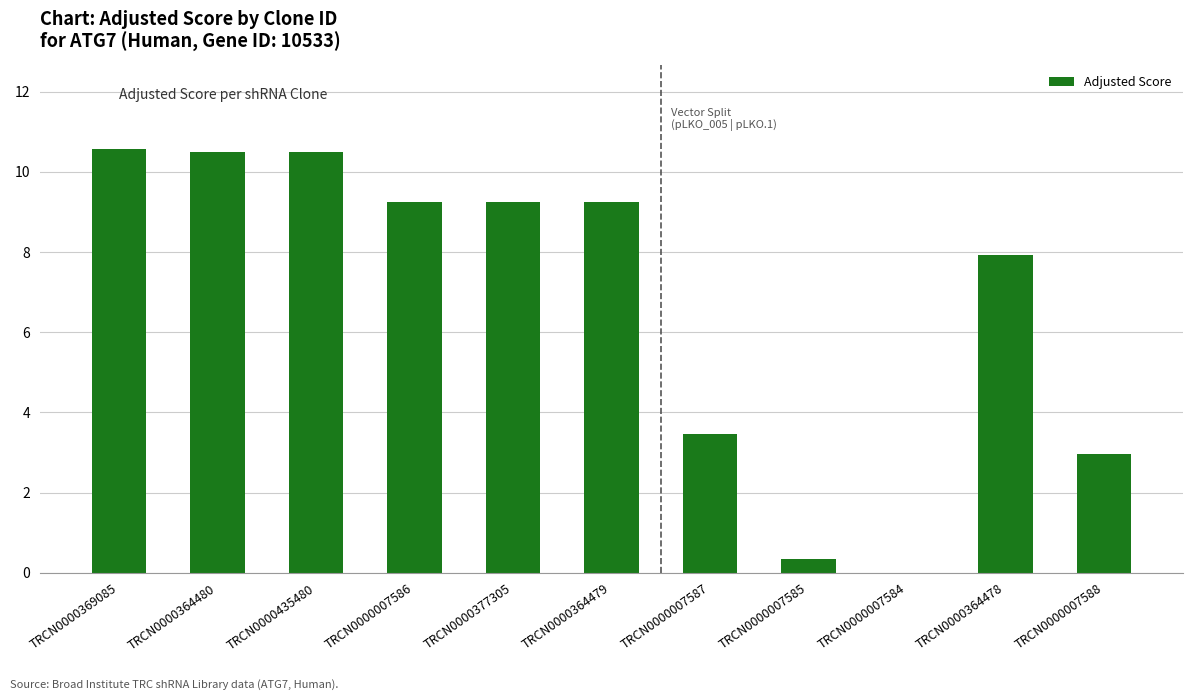

What is the maximum value shown in the chart?

10.6